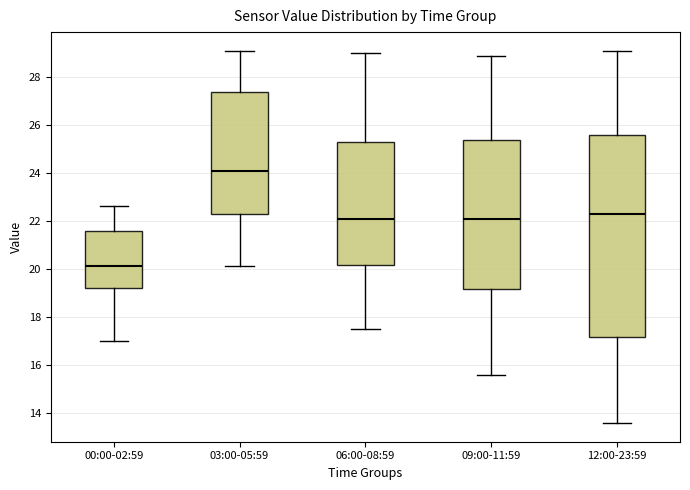

Reading left to right, read every box against the y-axis: the position of its median line, the range the box covers, and the ends of its whiskers. The values are not printed on the chart, so give them approximately, as read against the axis.

00:00-02:59: median 20.2, box 19.2 to 21.6, whiskers 17.0 to 22.6
03:00-05:59: median 24.2, box 22.4 to 27.4, whiskers 20.2 to 29.0
06:00-08:59: median 22.2, box 20.2 to 25.4, whiskers 17.6 to 29.0
09:00-11:59: median 22.2, box 19.2 to 25.4, whiskers 15.6 to 29.0
12:00-23:59: median 22.4, box 17.2 to 25.6, whiskers 13.6 to 29.2